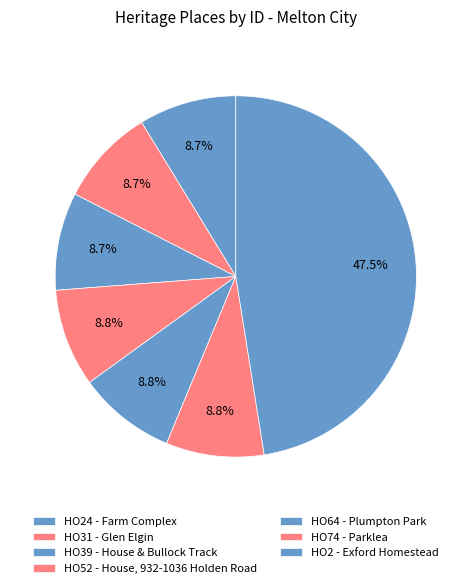

The HO24 - Farm Complex slice represents 9% of the pie. True or false?

True